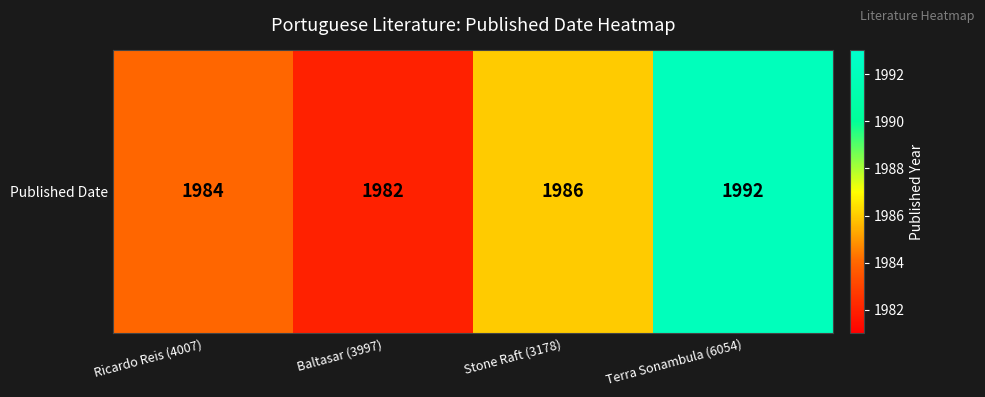

True or false: the data shows 1121 at Stone Raft (3178).

False